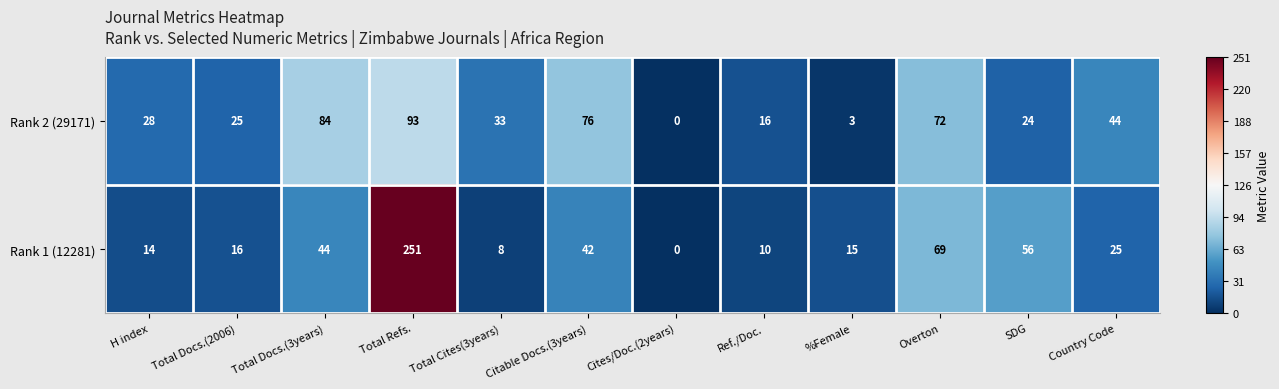

Which series has the largest range (max minus min)?

Rank 1 (12281)